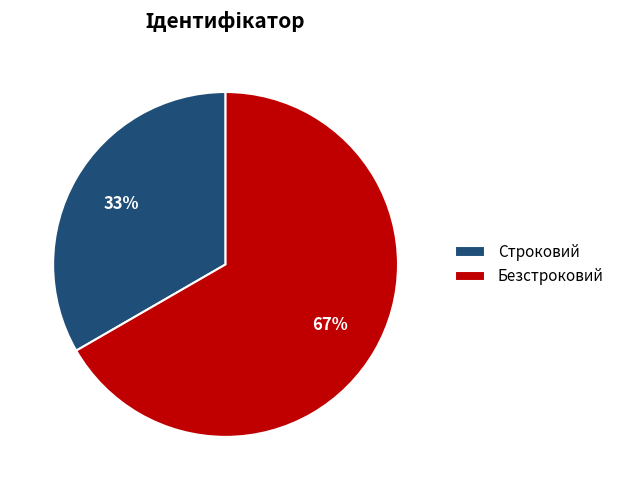

Which category accounts for the majority?

Безстроковий